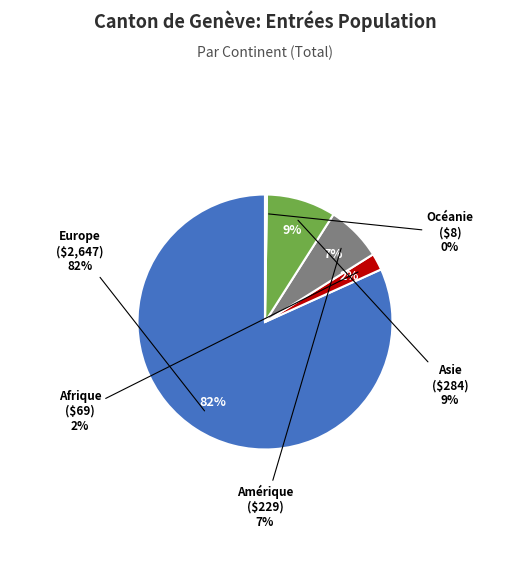

Which slice represents more than half of the pie?

Europe